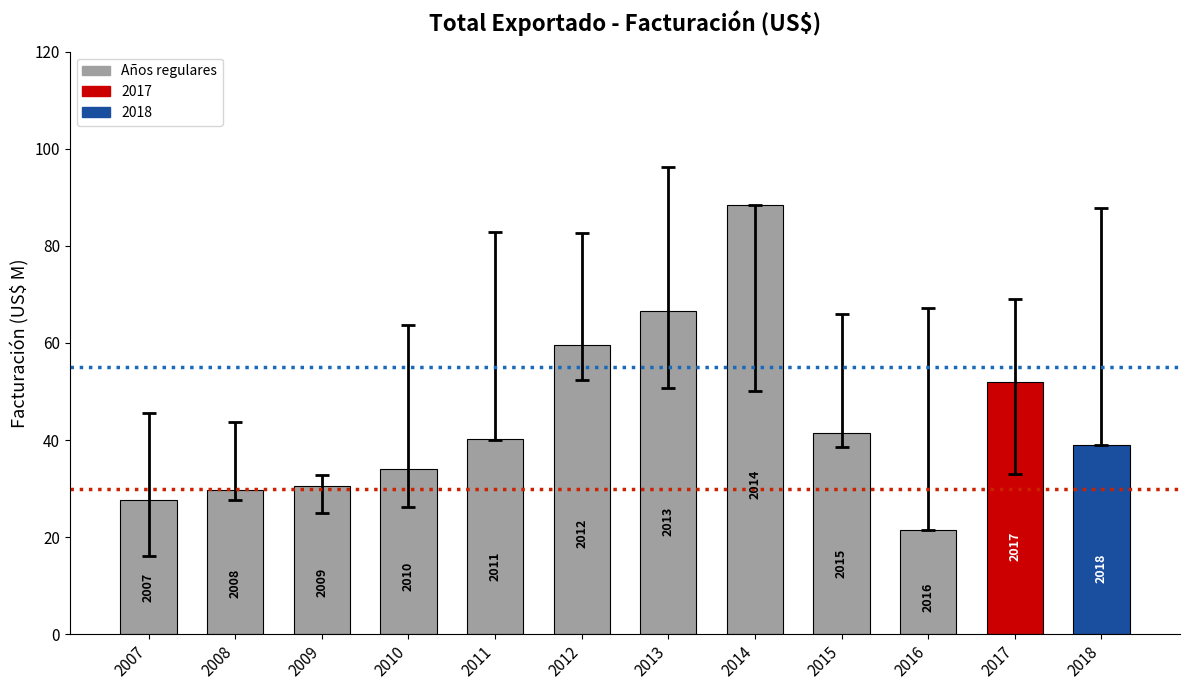

Between 2018 and 2009, which is larger?

2018